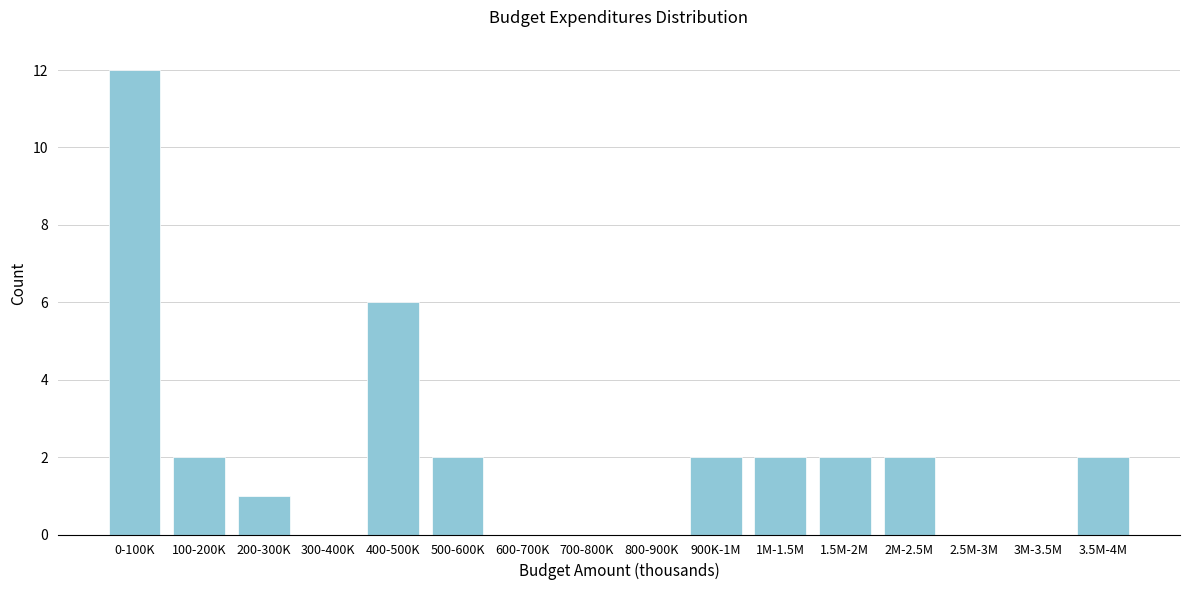

Reading right to left, extract all data points from this chart.

3.5M-4M=2	3M-3.5M=0	2.5M-3M=0	2M-2.5M=2	1.5M-2M=2	1M-1.5M=2	900K-1M=2	800-900K=0	700-800K=0	600-700K=0	500-600K=2	400-500K=6	300-400K=0	200-300K=1	100-200K=2	0-100K=12